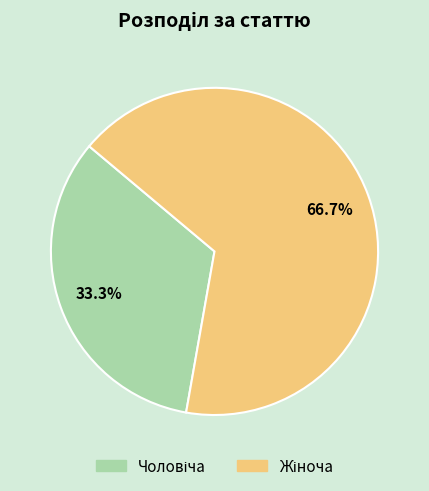

Is there a majority slice in this chart?

Yes